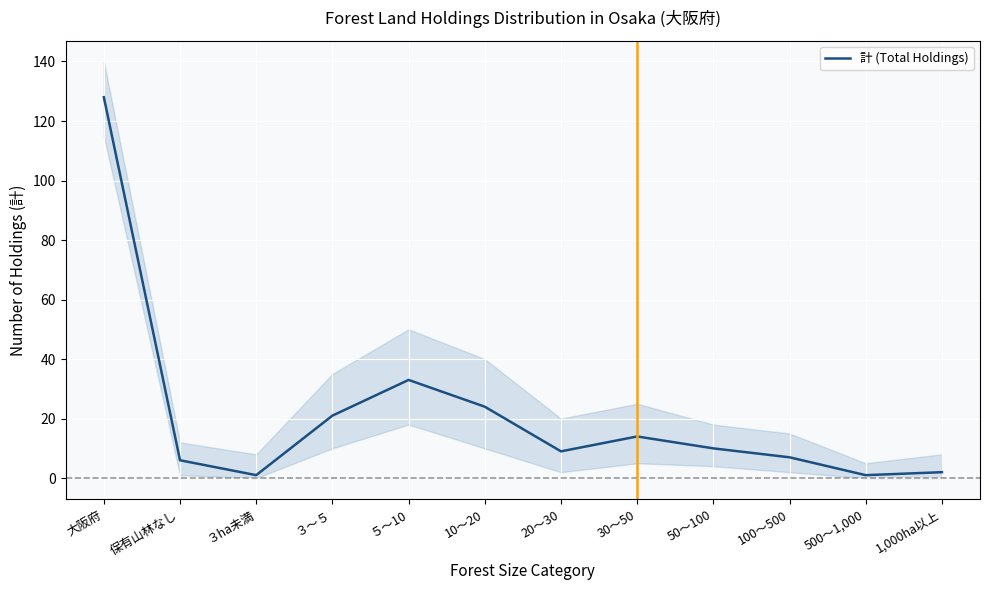

The value at 20～30 is 9. True or false?

True